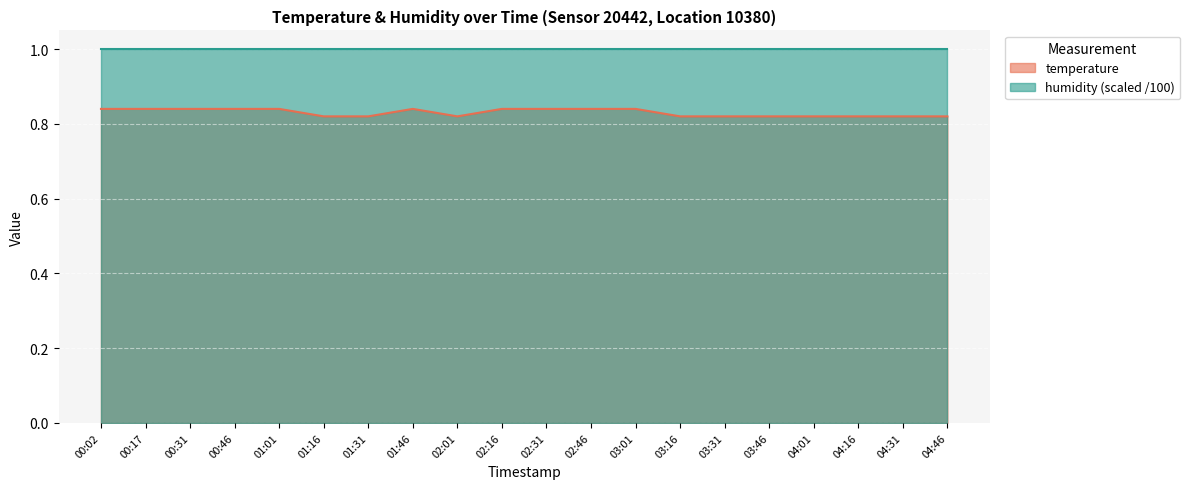

Rank the categories by value from highest to lowest.

00:02, 00:17, 00:31, 00:46, 01:01, 01:46, 02:16, 02:31, 02:46, 03:01, 01:16, 01:31, 02:01, 03:16, 03:31, 03:46, 04:01, 04:16, 04:31, 04:46